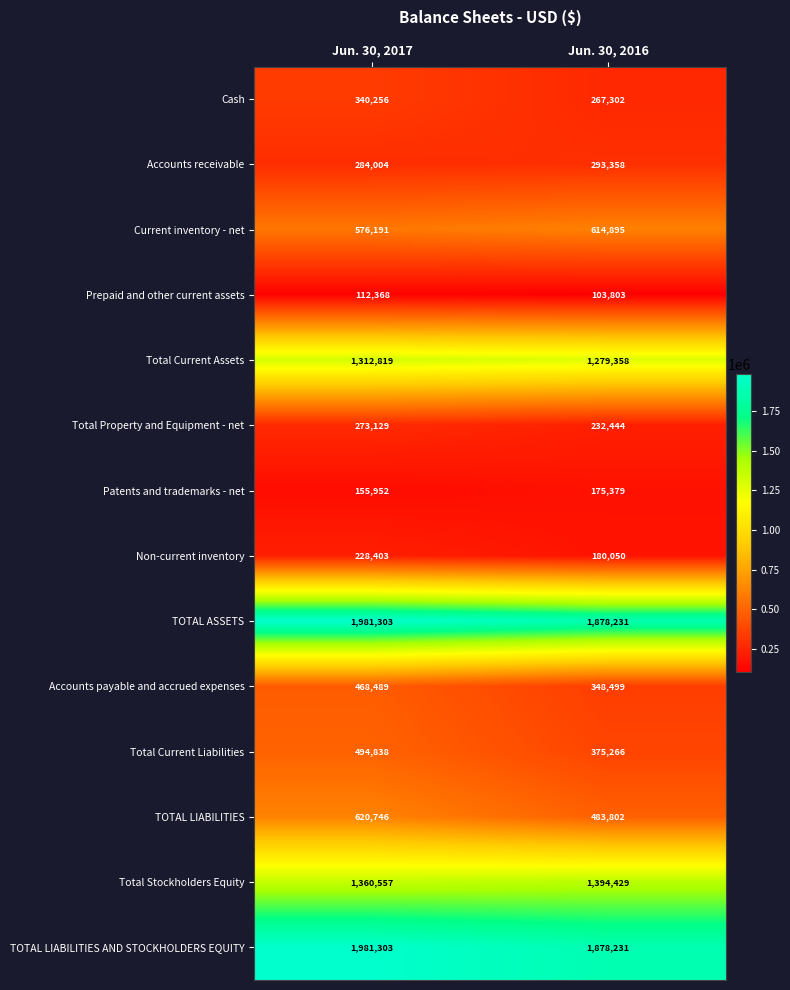

At which label does Patents and trademarks - net reach its minimum?

Jun. 30, 2017